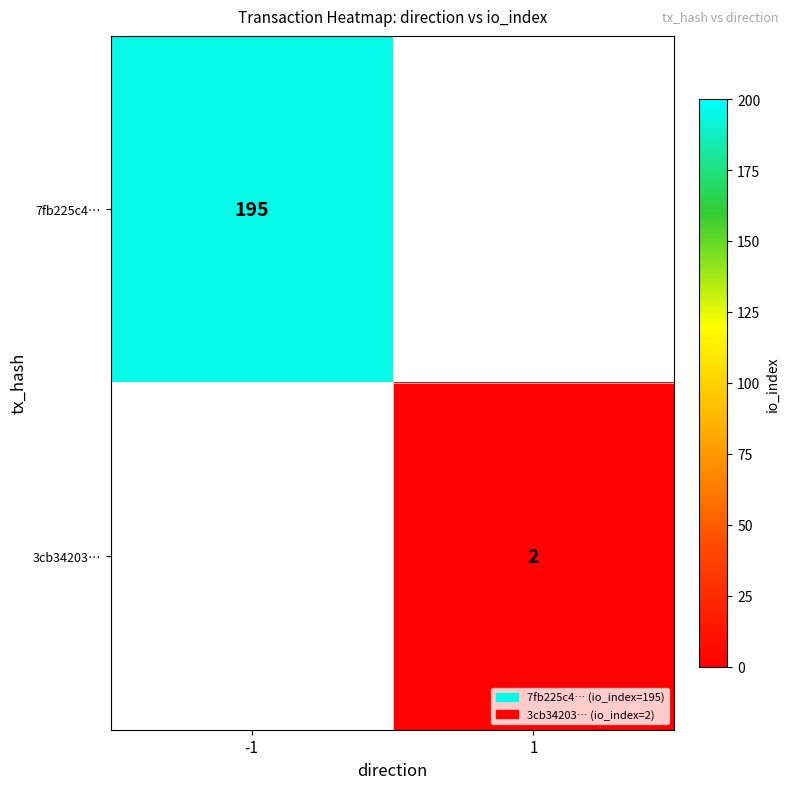

True or false: 3cb34203… has a value of 3 at 1.

False